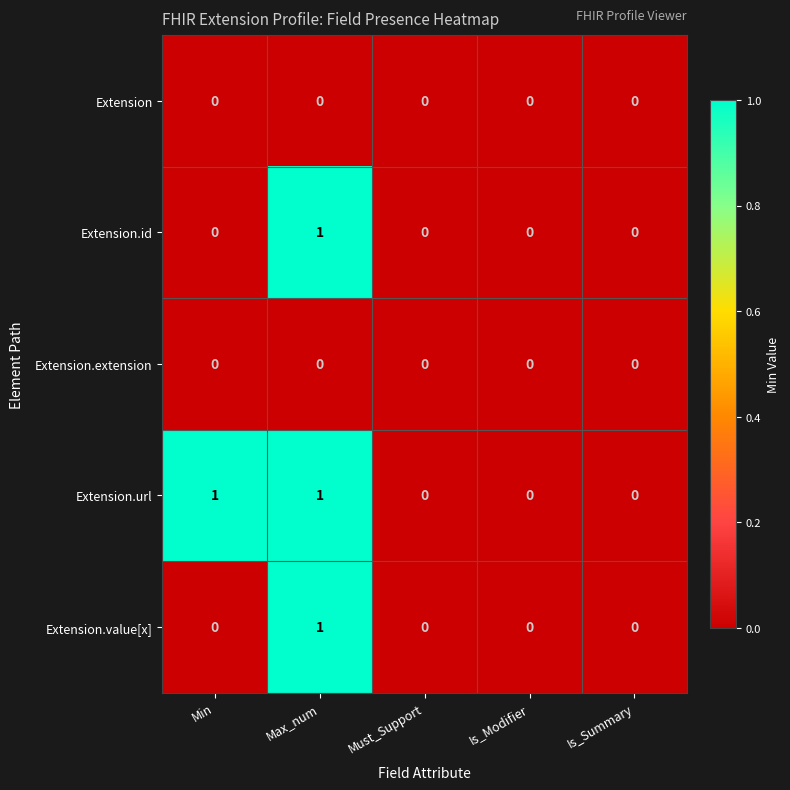

Reading left to right, extract all data points from this chart.

Extension: 0	0	0	0	0
Extension.id: 0	1	0	0	0
Extension.extension: 0	0	0	0	0
Extension.url: 1	1	0	0	0
Extension.value[x]: 0	1	0	0	0